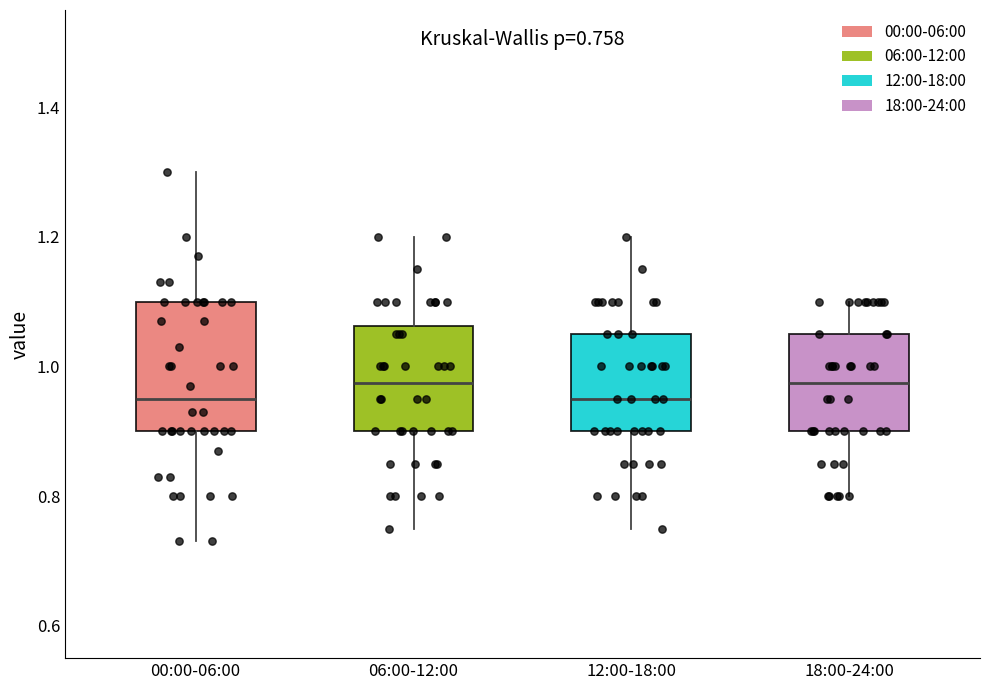

Comparing the boxes themselves (not the whiskers), which one is the tallest?

00:00-06:00